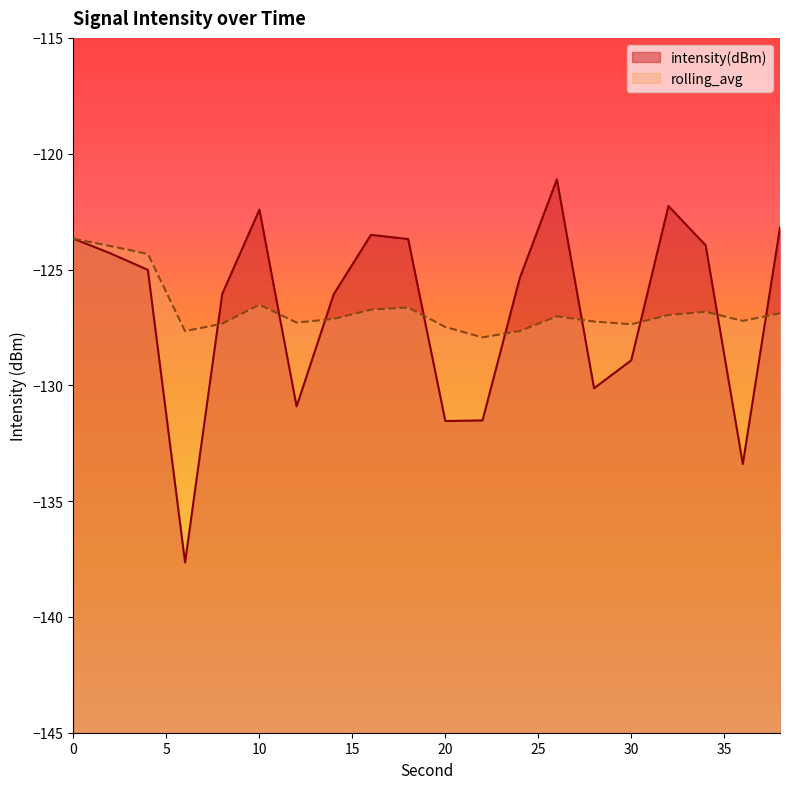

Reading left to right, what are all the values shown in this chart?

intensity(dBm): -123.7	-124.3	-125.0	-137.6	-126.1	-122.4	-130.9	-126.1	-123.5	-123.7	-131.5	-131.5	-125.4	-121.1	-130.1	-128.9	-122.3	-124.0	-133.4	-123.2
rolling_avg: -123.7	-124.0	-124.3	-127.7	-127.3	-126.5	-127.3	-127.1	-126.7	-126.6	-127.5	-127.9	-127.7	-127.0	-127.2	-127.4	-127.0	-126.8	-127.2	-126.9